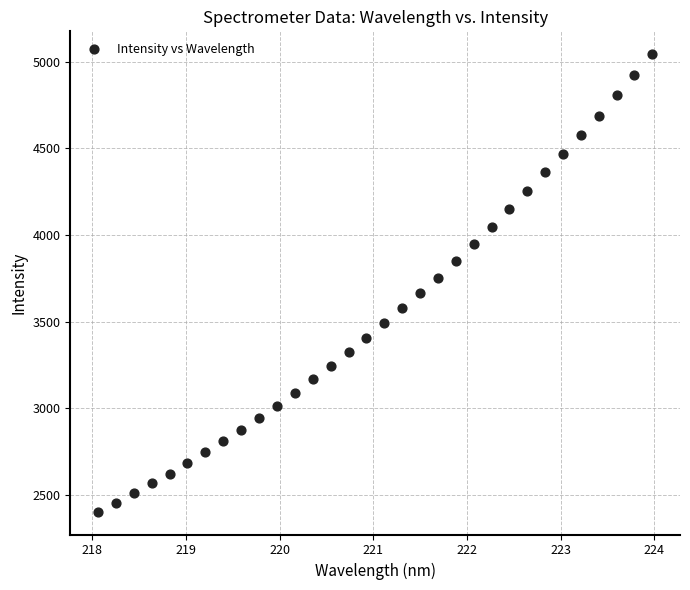

What is the range of X values (max minus min)?

5.9